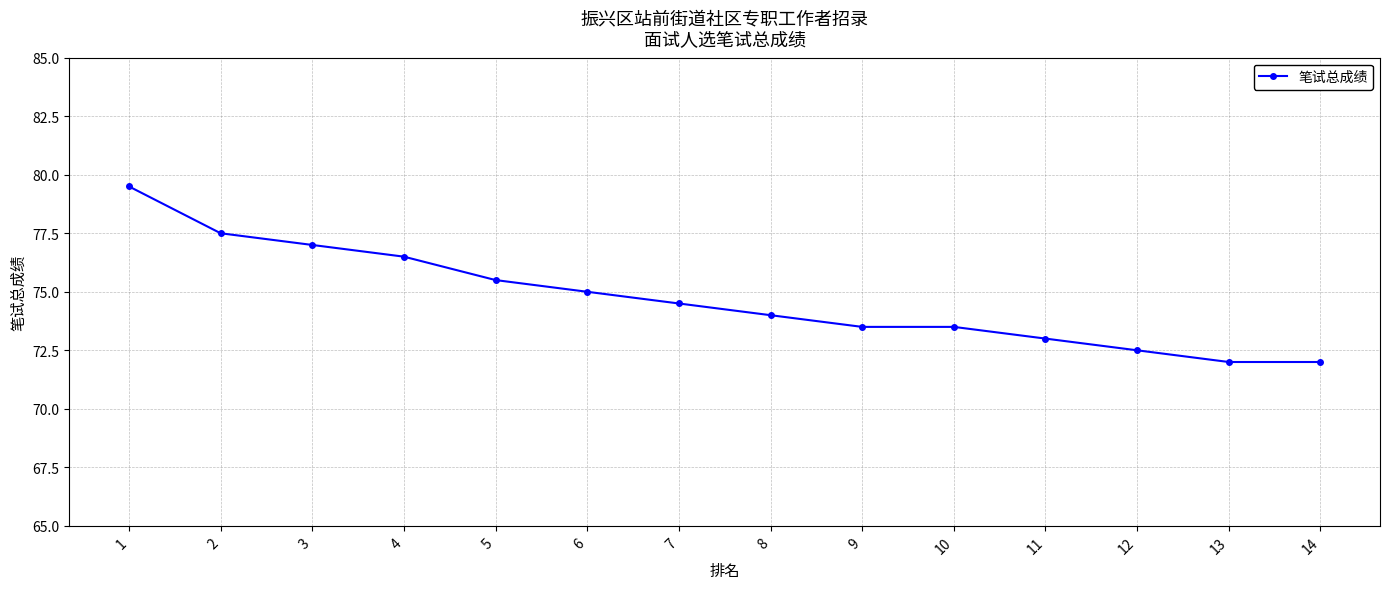

What is the sum of all values?

1046.0